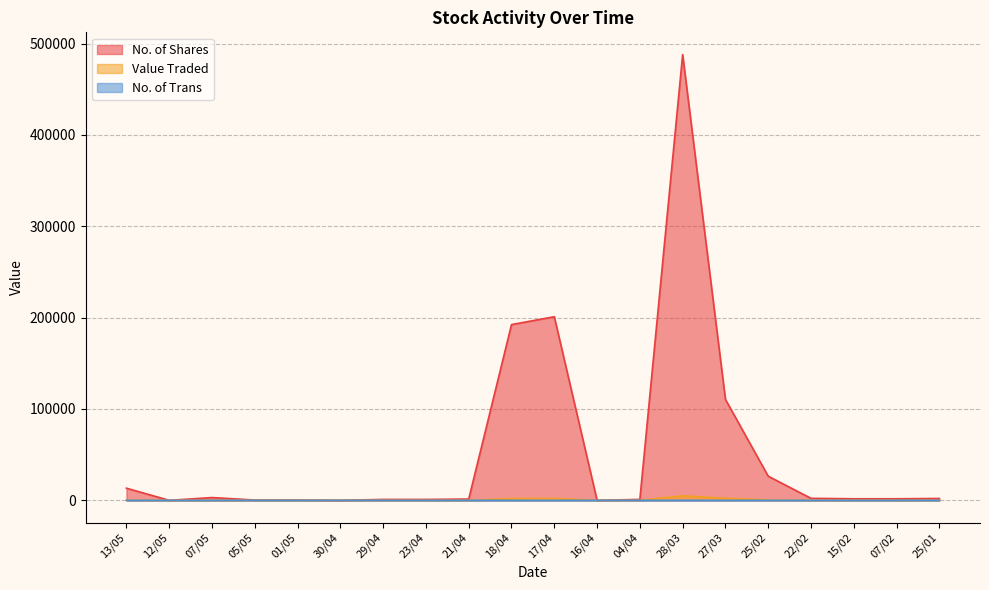

Which series has the widest spread of values?

No. of Shares